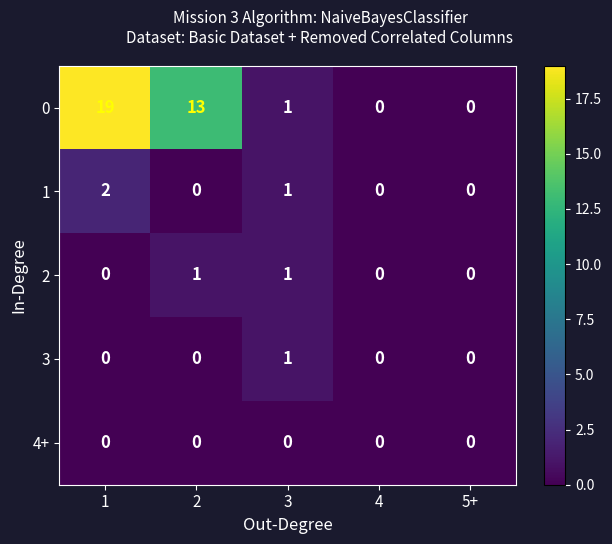

What is the difference between the second highest and second lowest values in the 0 series?

13